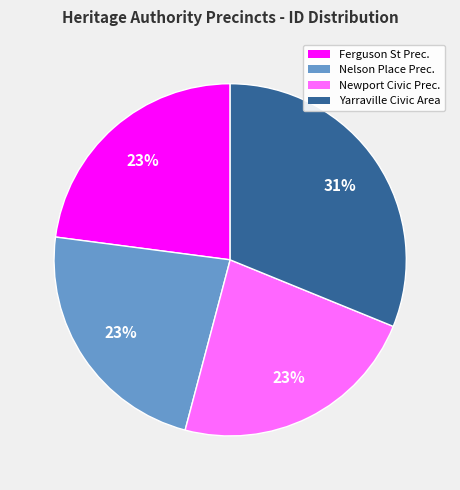

To the nearest percent, what is the average slice percentage?

25%